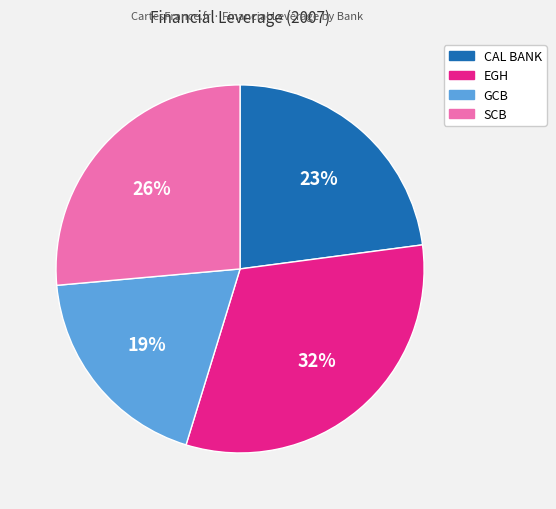

To the nearest percent, what is the average slice percentage?

25%